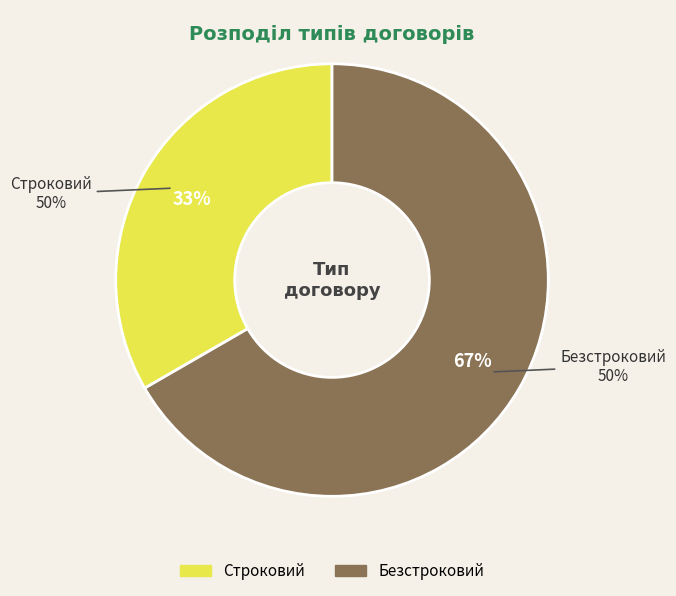

True or false: Строковий accounts for 22% of the total.

False